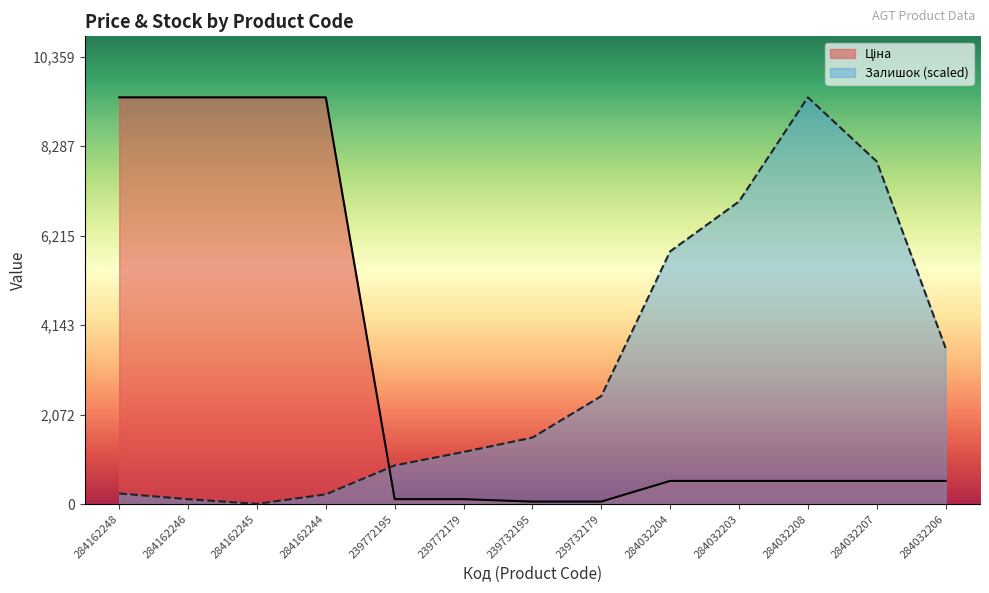

Reading right to left, list all the values displayed in this chart.

Ціна: 284032206=535.4	284032207=535.4	284032208=535.4	284032203=535.4	284032204=535.4	239732179=56.7	239732195=56.7	239772179=113.3	239772195=113.3	284162244=9416.9	284162245=9416.9	284162246=9416.9	284162248=9416.9
Залишок: 284032206=3612.9	284032207=7932.6	284032208=9416.9	284032203=7005.5	284032204=5849.7	239732179=2498.7	239732195=1538.3	239772179=1205.7	239772195=893.9	284162244=224.5	284162245=4.2	284162246=112.3	284162248=245.3